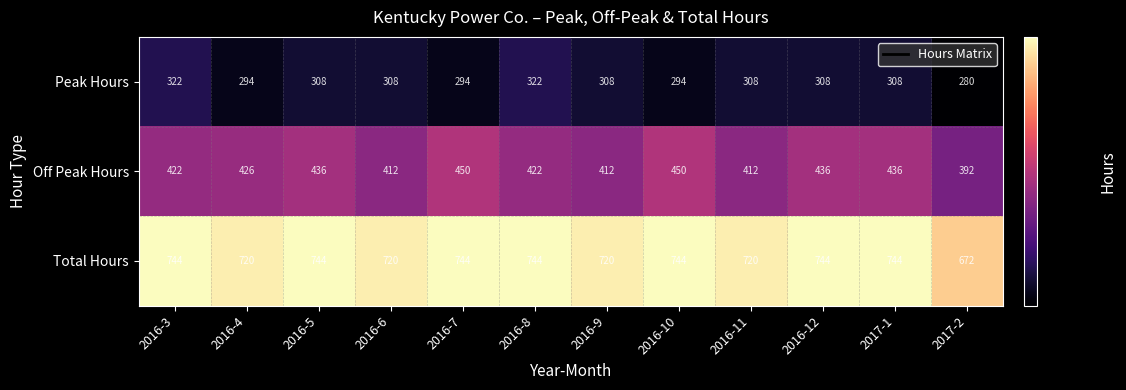

Rank the series at 2016-4 from highest to lowest value.

Total Hours, Off Peak Hours, Peak Hours